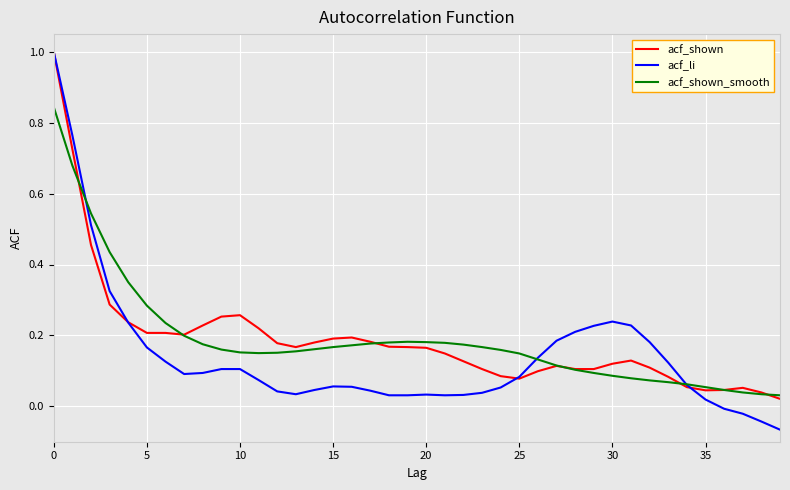

Which series has the widest spread of values?

acf_li